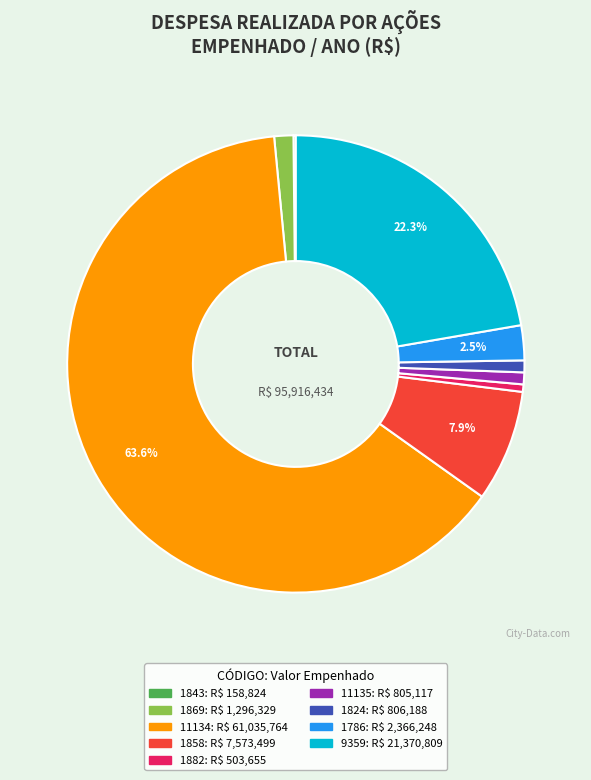

Is it true that 1824 is 11% of the pie?

False